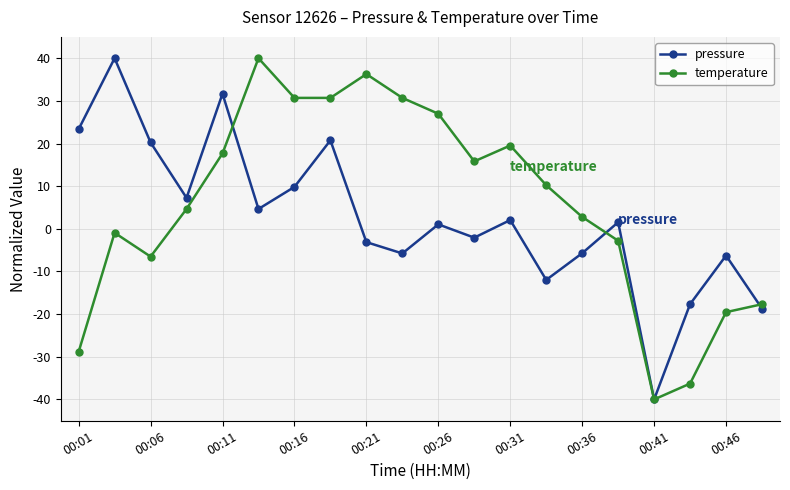

True or false: pressure has more than 0 points higher than both neighbors.

True